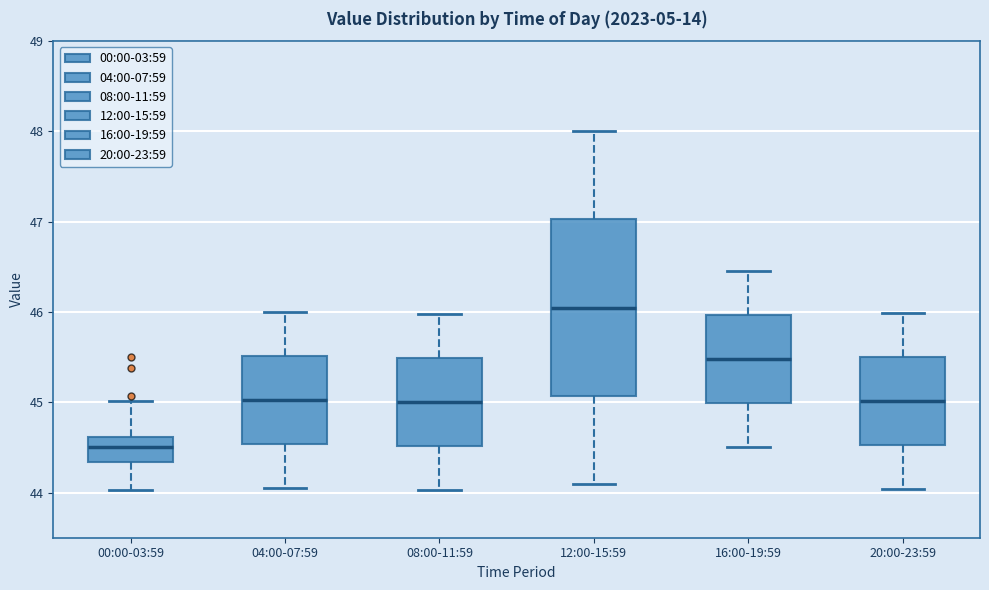

Reading left to right, transcribe this box plot: for each box, give where its median line is, the range the box spans, and where its two whiskers end, as read against the y-axis. The values are not printed on the chart, so give them approximately, as read against the axis.

00:00-03:59: median 44.5, box 44.3 to 44.6, whiskers 44.0 to 45.0
04:00-07:59: median 45.0, box 44.5 to 45.5, whiskers 44.1 to 46.0
08:00-11:59: median 45.0, box 44.5 to 45.5, whiskers 44.0 to 46.0
12:00-15:59: median 46.1, box 45.1 to 47.0, whiskers 44.1 to 48.0
16:00-19:59: median 45.5, box 45.0 to 46.0, whiskers 44.5 to 46.5
20:00-23:59: median 45.0, box 44.5 to 45.5, whiskers 44.0 to 46.0